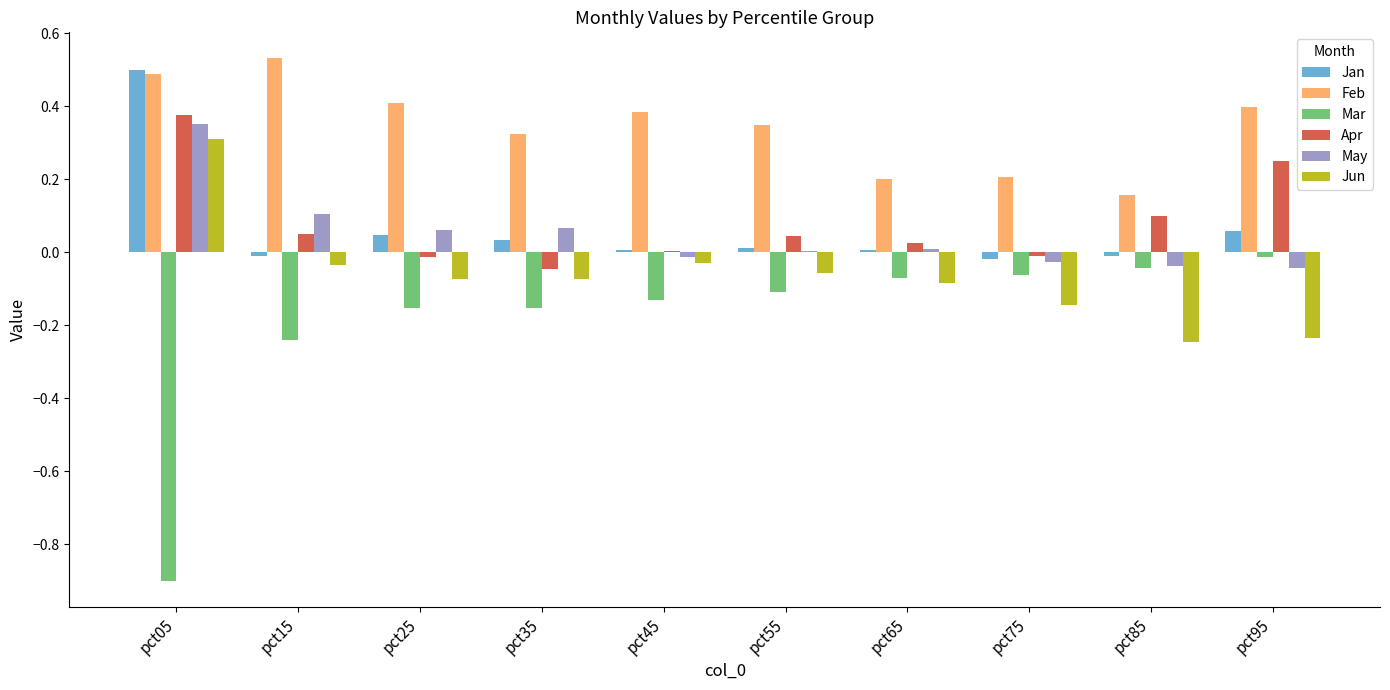

Which series changed the most between pct05 and pct45?

Mar